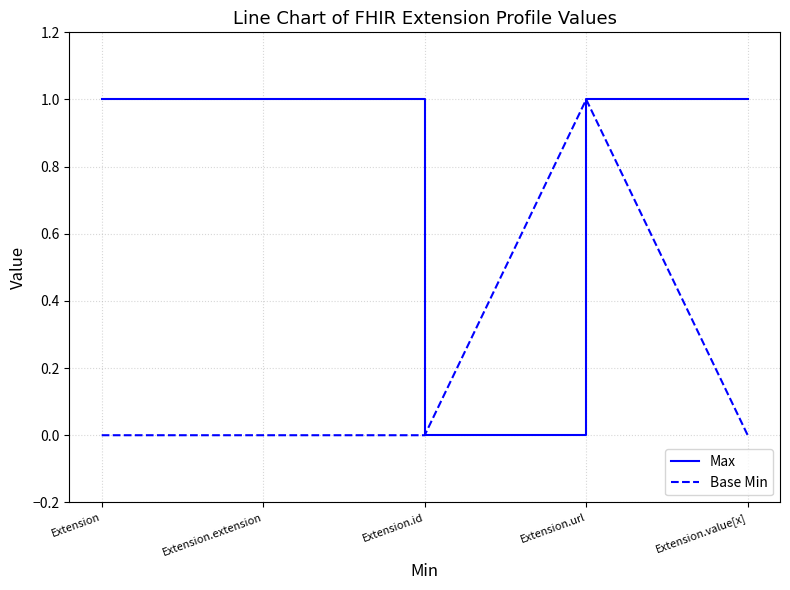

What position from the left is Extension?

1